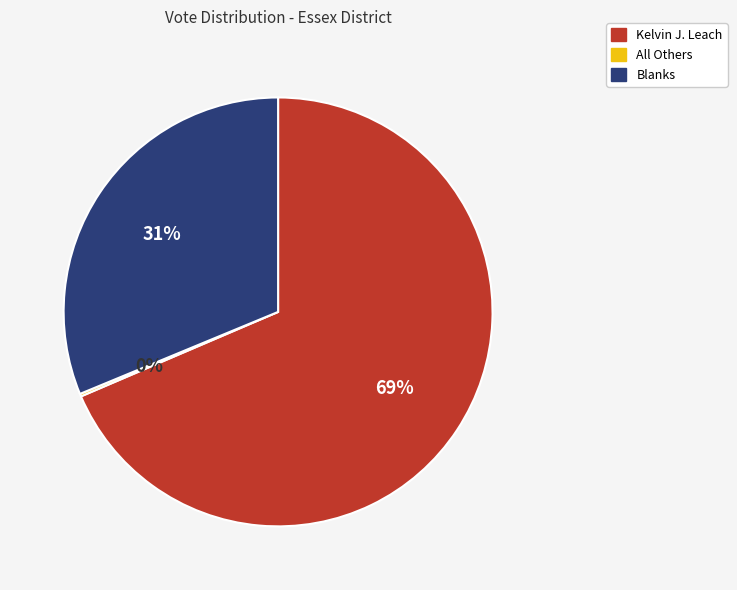

Is the sum of Blanks and Kelvin J. Leach greater than half?

Yes